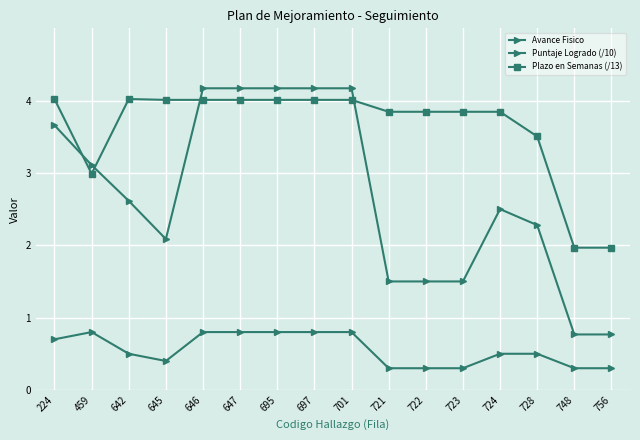

How many lines are shown in the chart?

3